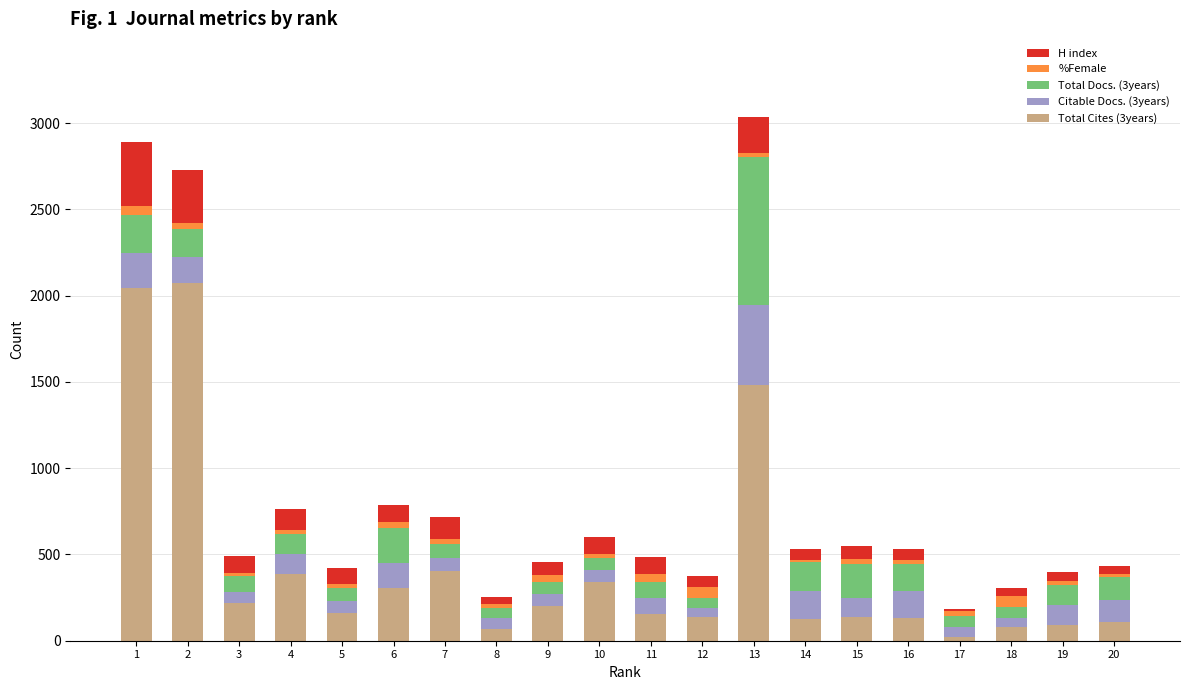

How many bars are there in total?

20